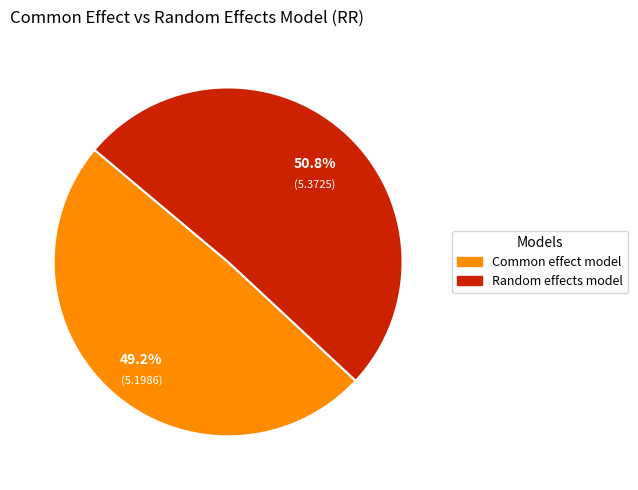

Which category has the smallest portion of the pie?

Common effect model